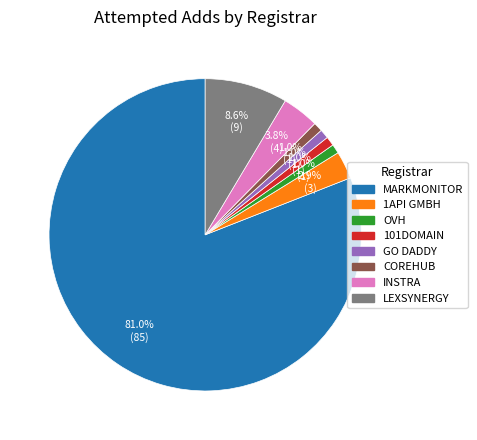

Is there any slice that represents more than half of the pie?

Yes